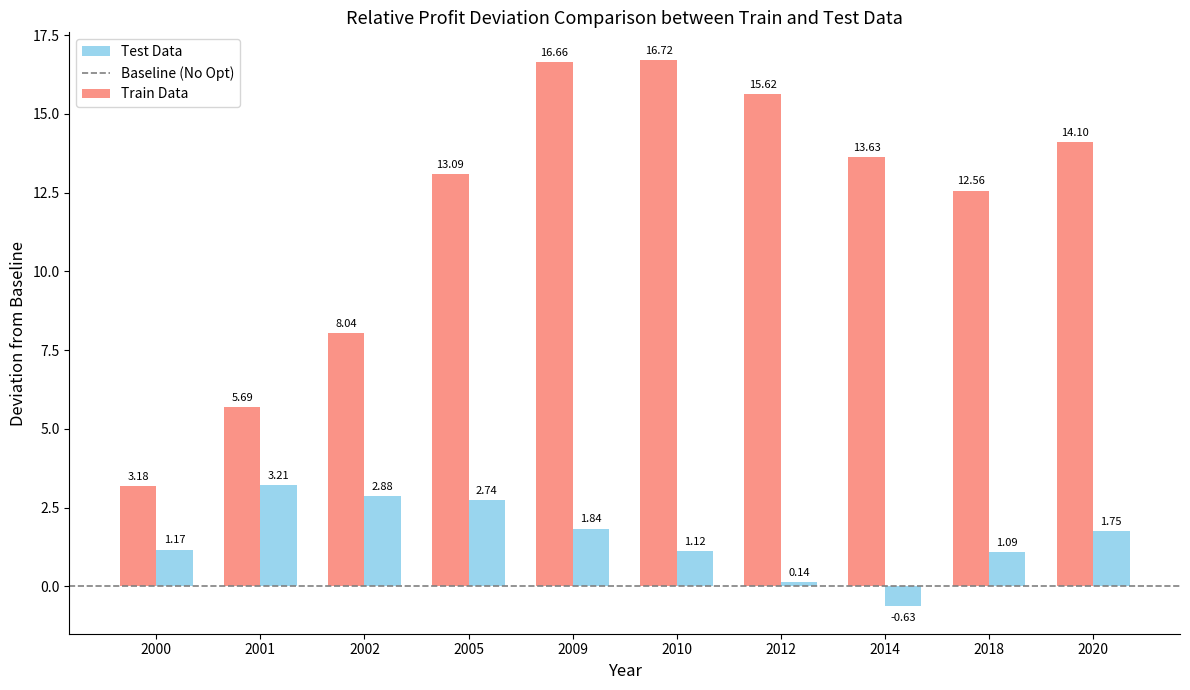

What is the average value of the Train Data series?

11.9